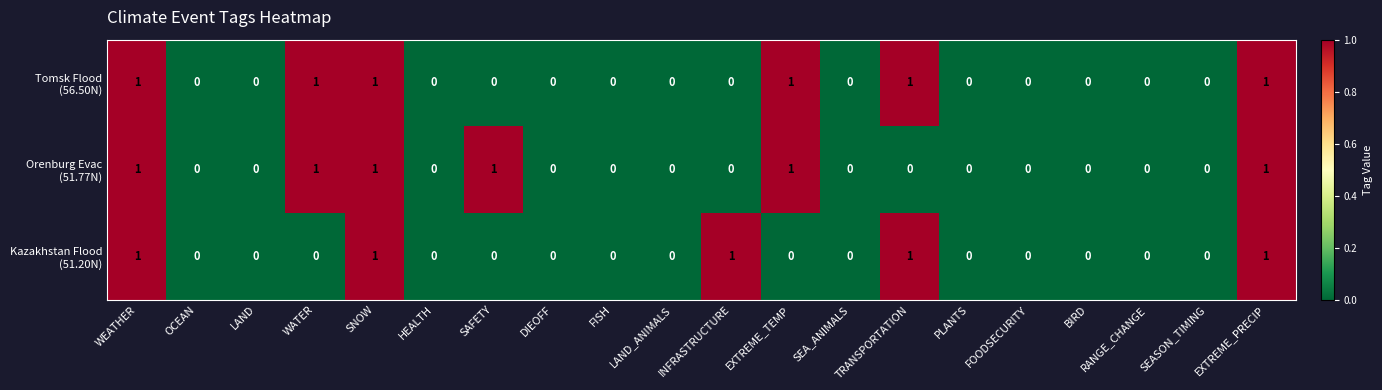

Between OCEAN and SEASON_TIMING, which series saw the biggest shift?

Tomsk Flood (56.50N)